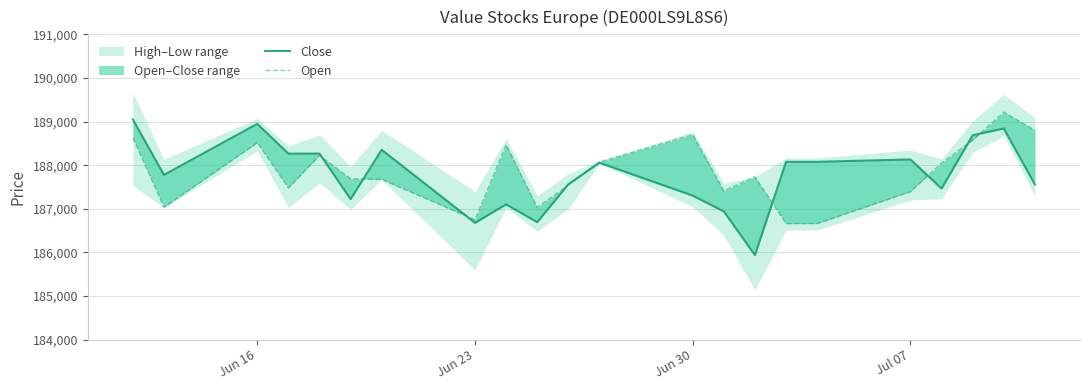

Is it true that Close equals 271694 at Jun 16?

False